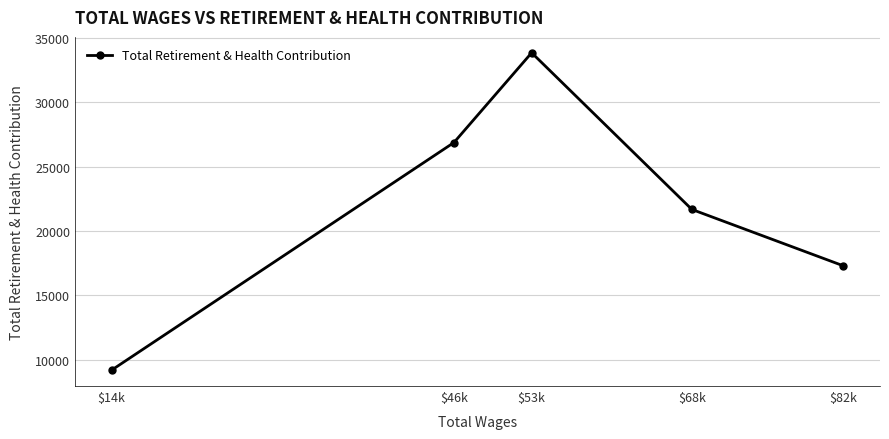

Which label corresponds to the largest value in the chart?

$53k